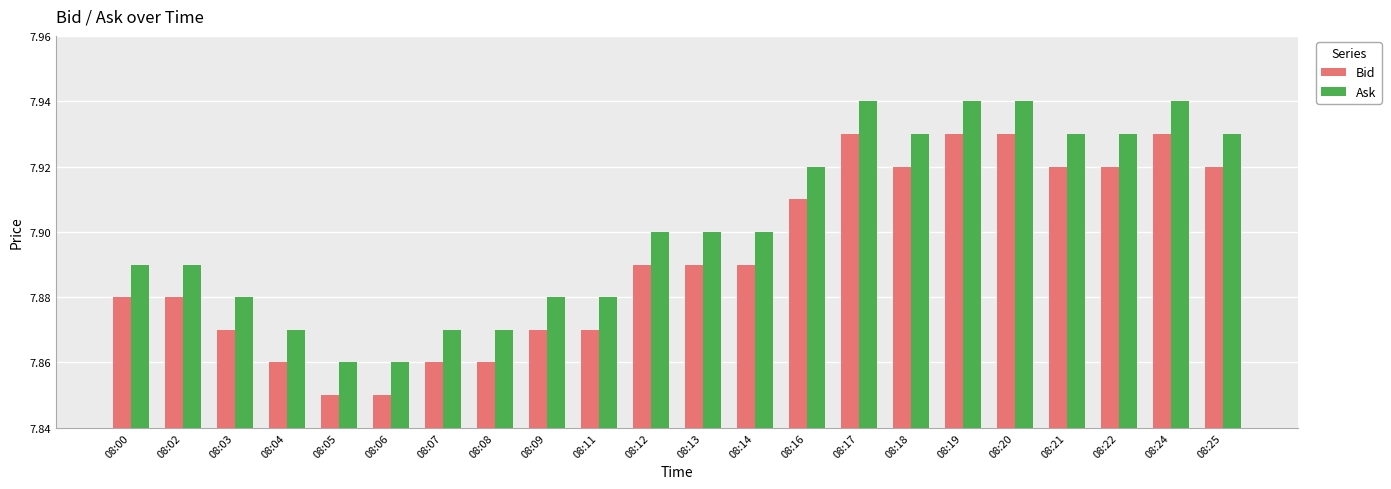

What is the total value across all series at 08:02?

15.8